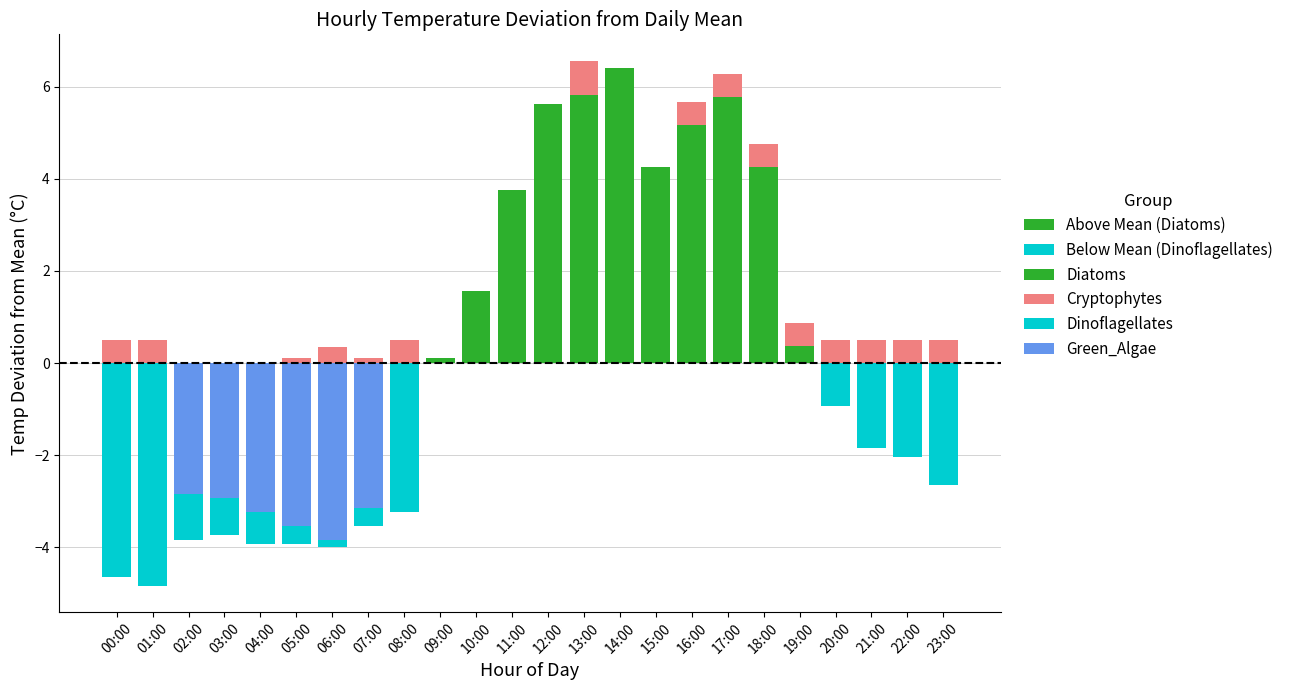

The Diatoms series shows -2.3 at 08:00. True or false?

False